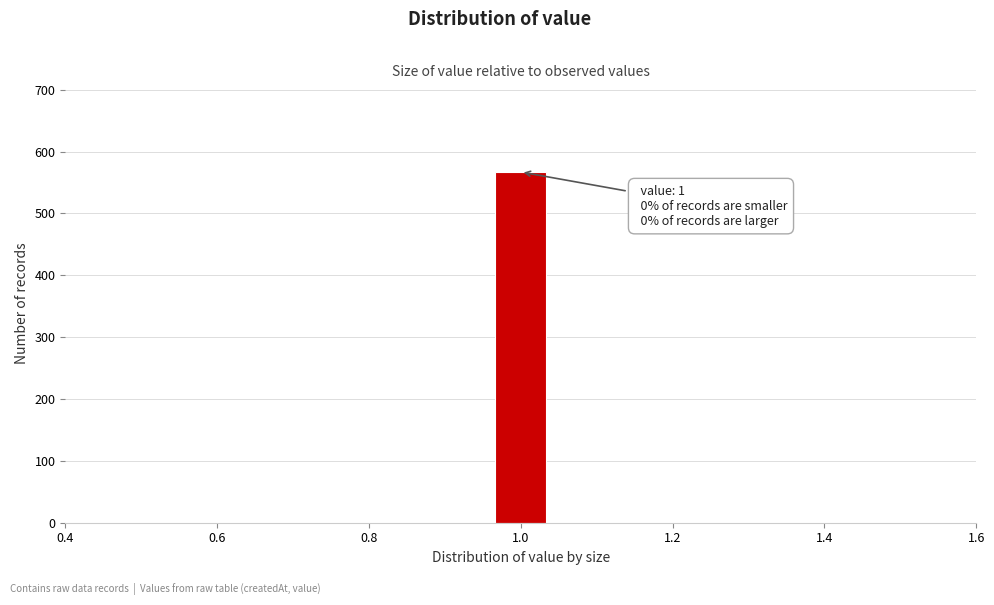

Around what value on the x-axis is the tallest bar? Give the approximate position of its centre, as read against the axis.

1.00